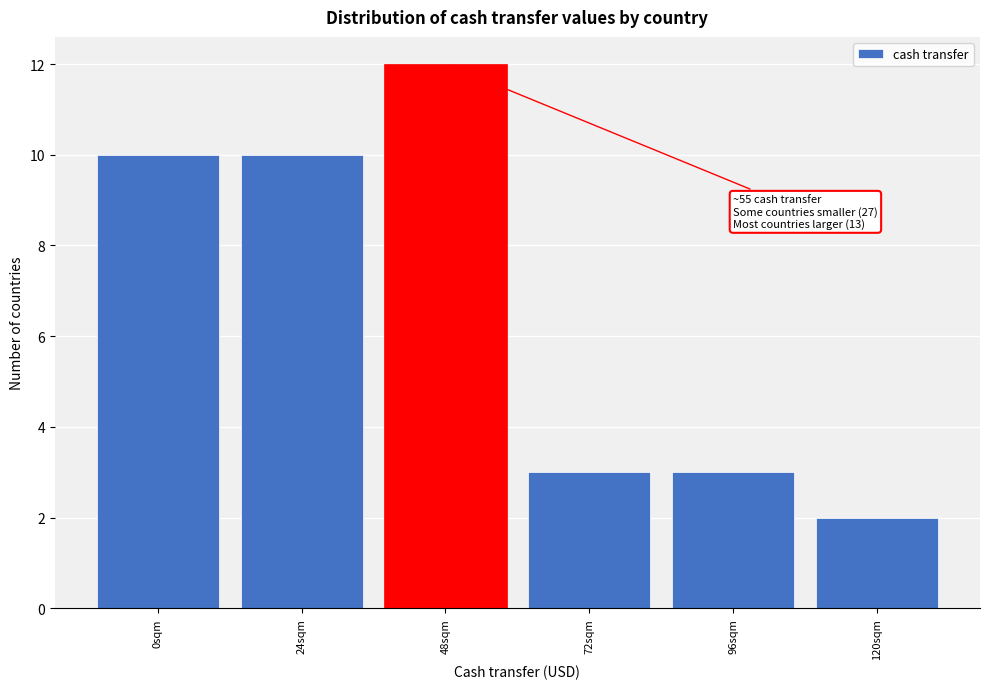

Reading left to right, transcribe all the data shown in this chart.

10	10	12	3	3	2